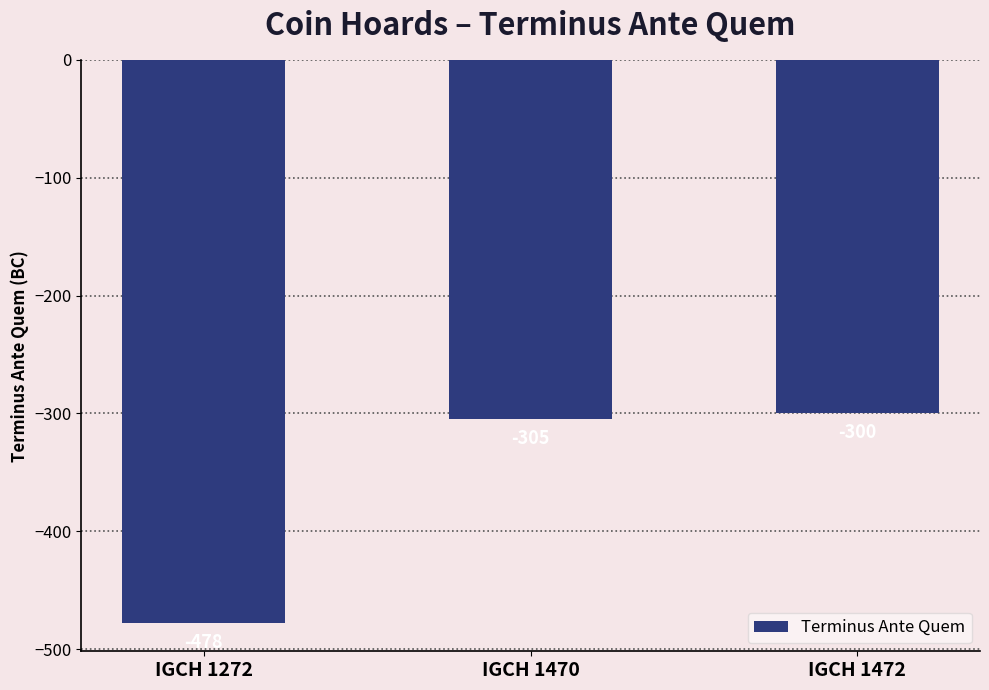

Reading left to right, what are all the values shown in this chart?

-478	-305	-300